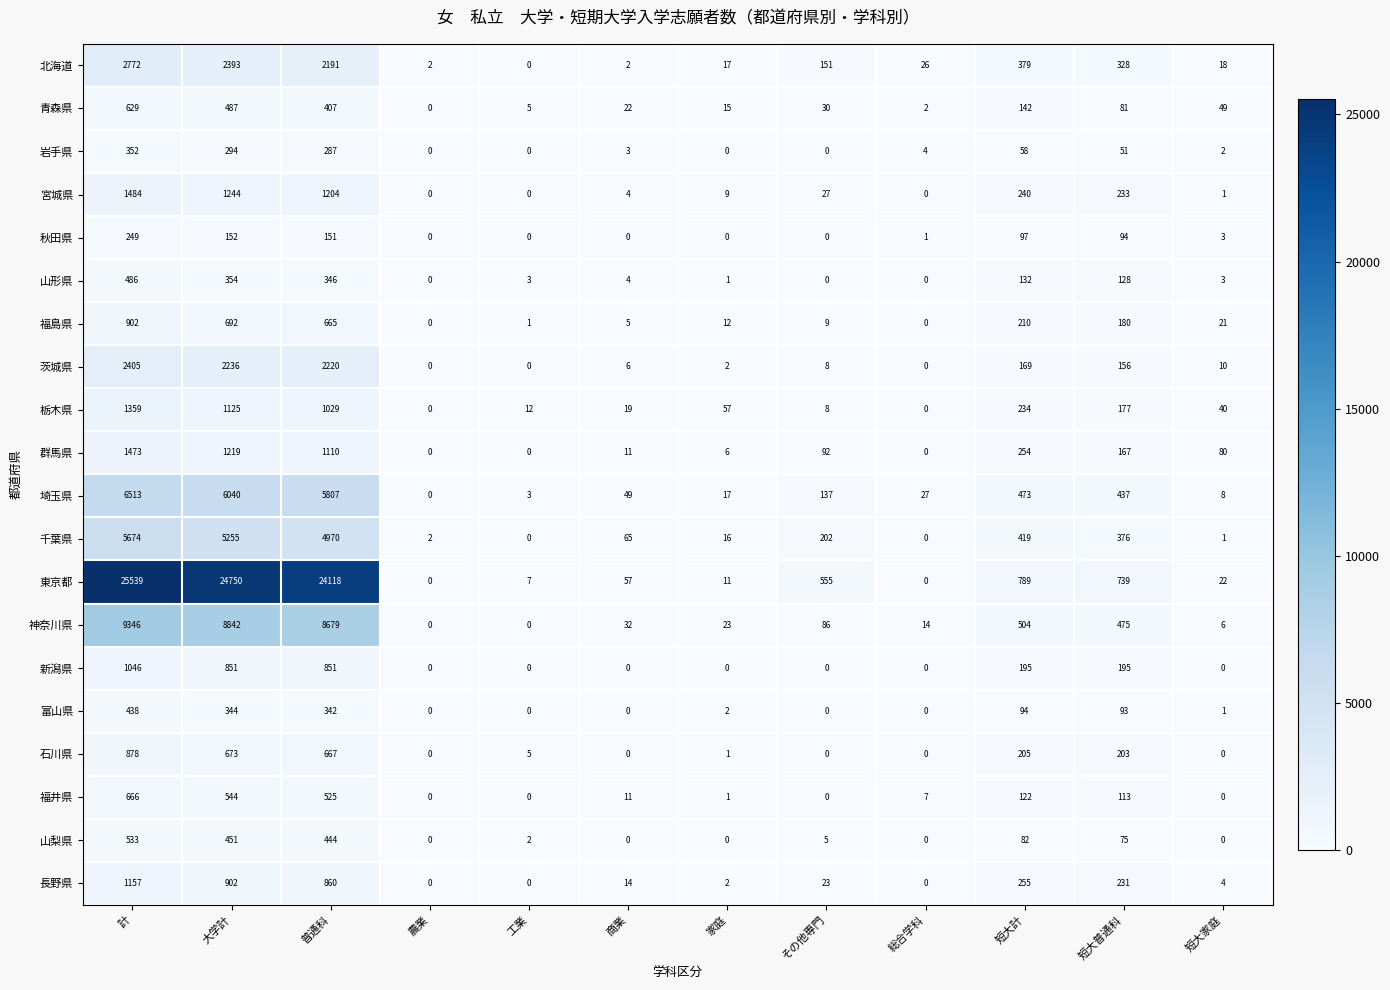

Between 計 and 総合学科, which series saw the biggest shift?

東京都